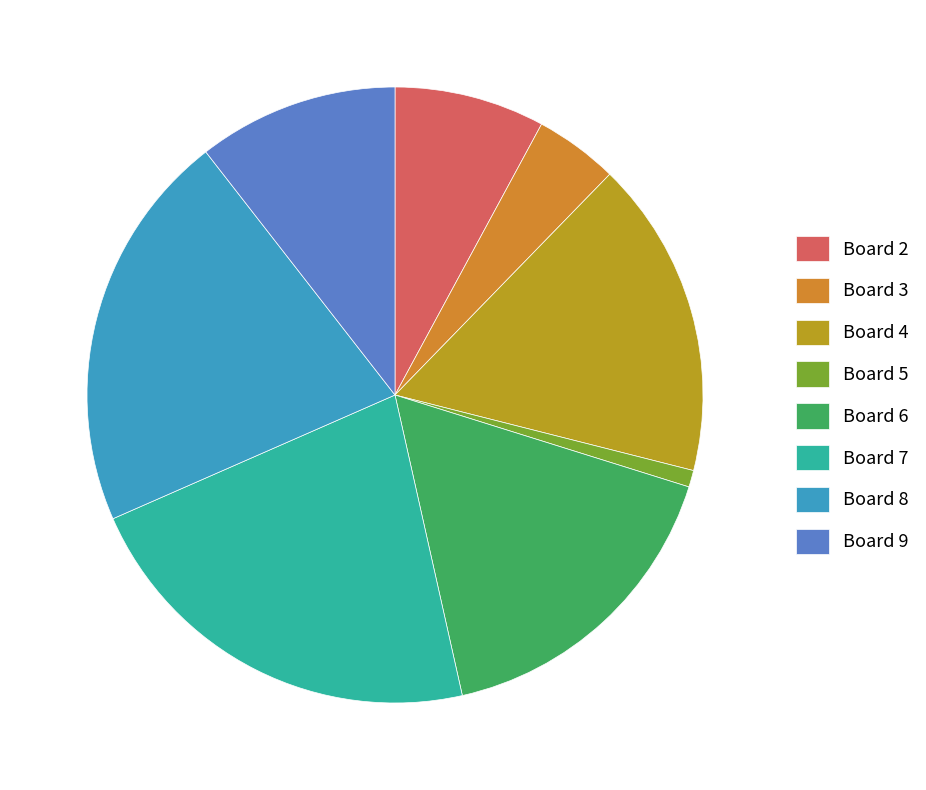

To the nearest percent, what percentage of the pie is Board 7?

22%